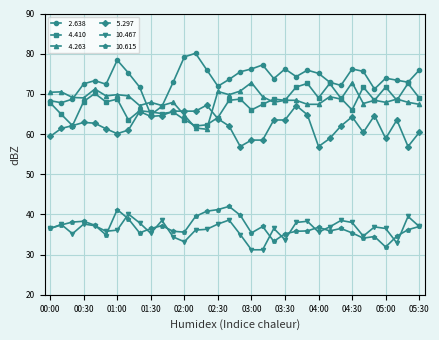

What is the maximum value shown in the chart?

80.1